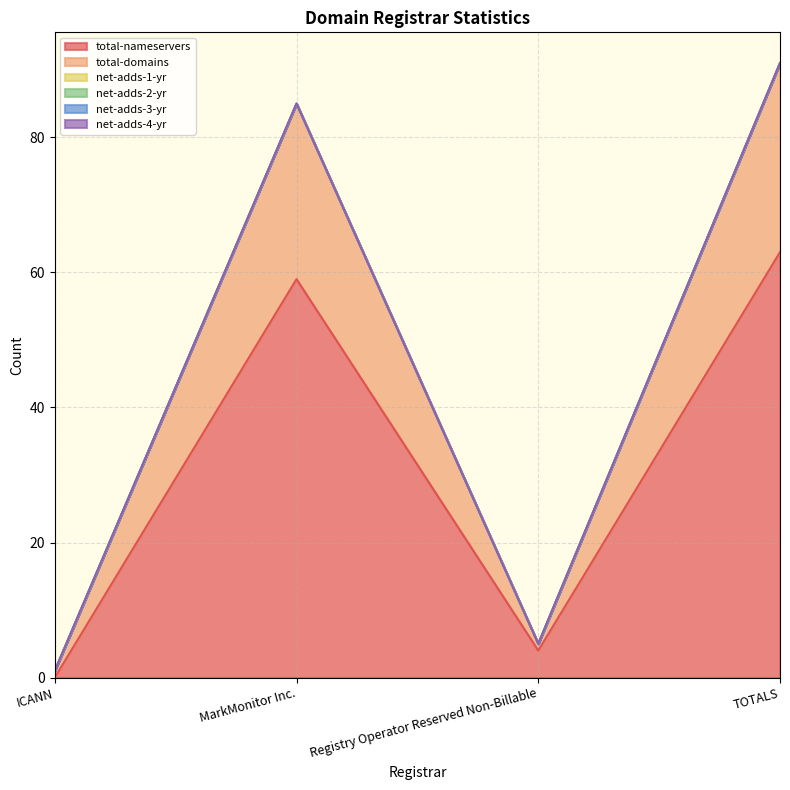

Which category has the lowest value across all series?

ICANN